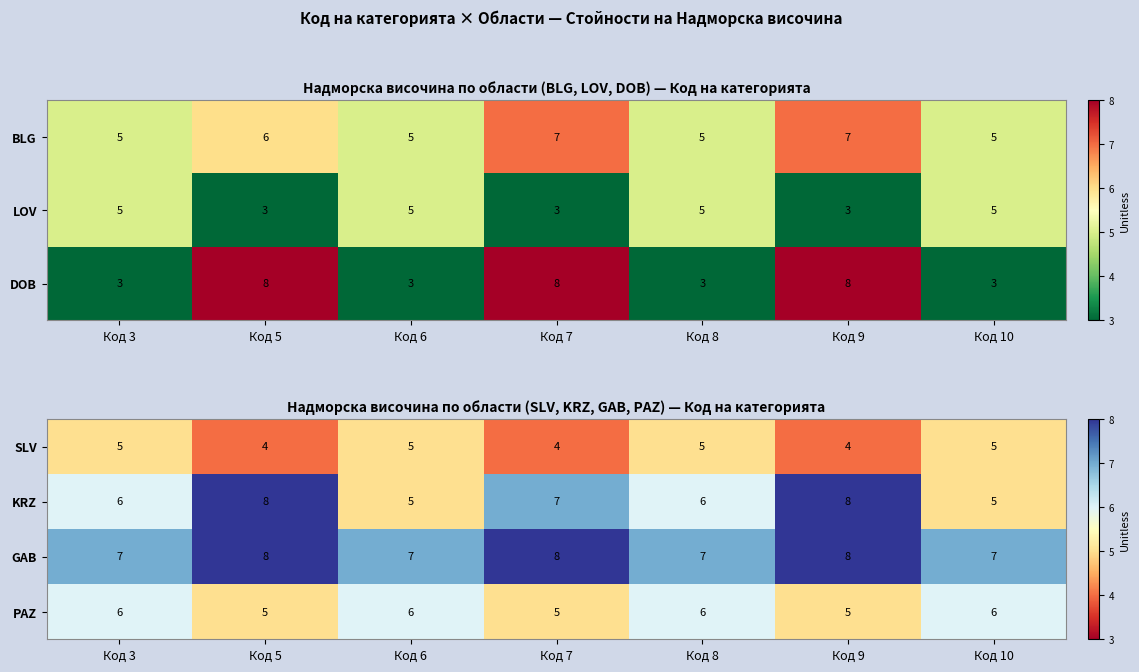

What value does the GAB series have at Код 3?

7